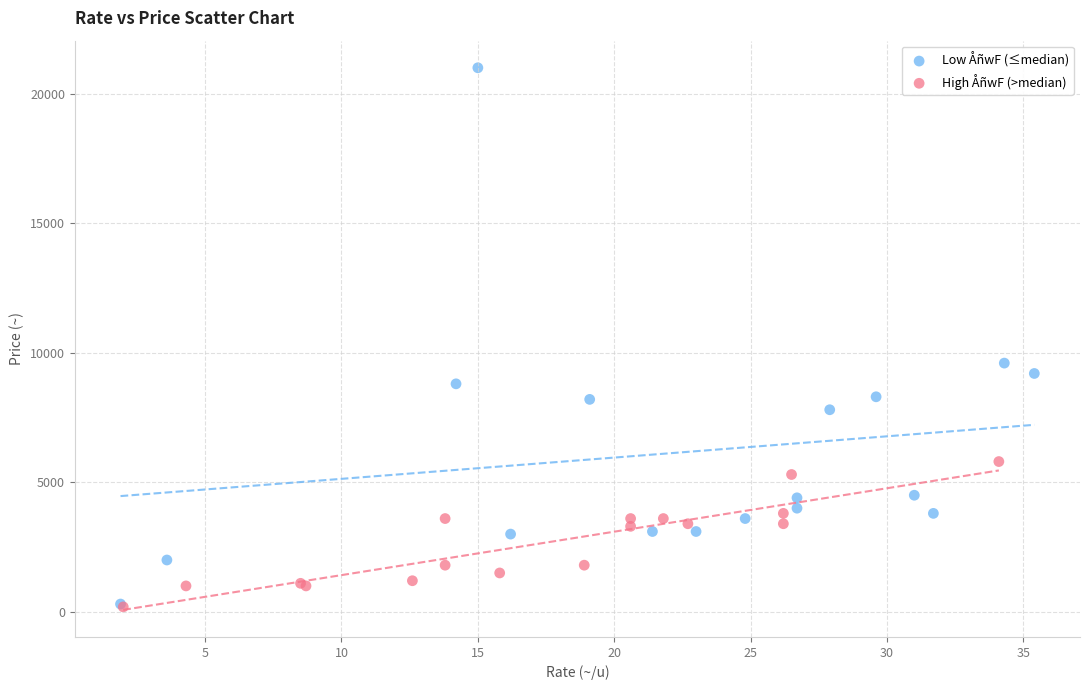

Which series has the widest spread of Y values?

Low ÅñwF (≤median)